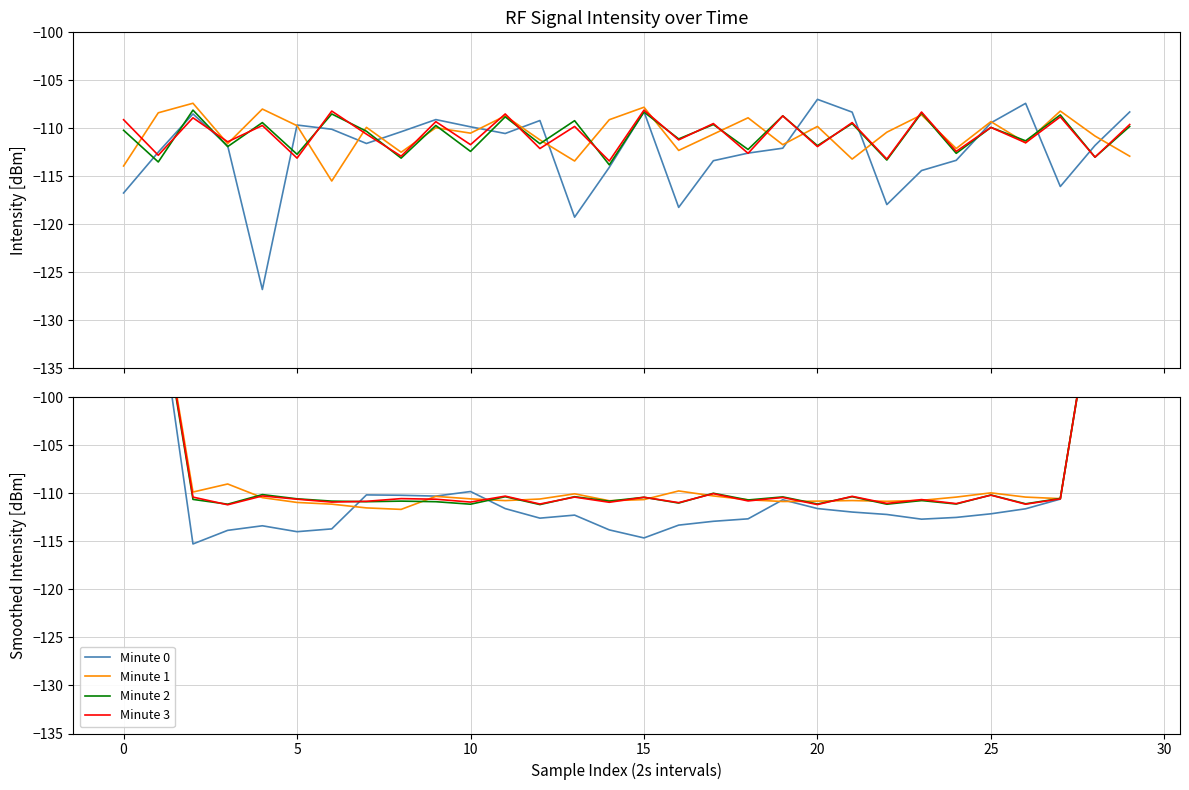

List the series in order of their peak value, lowest first.

Minute 0, Minute 2, Minute 3, Minute 1